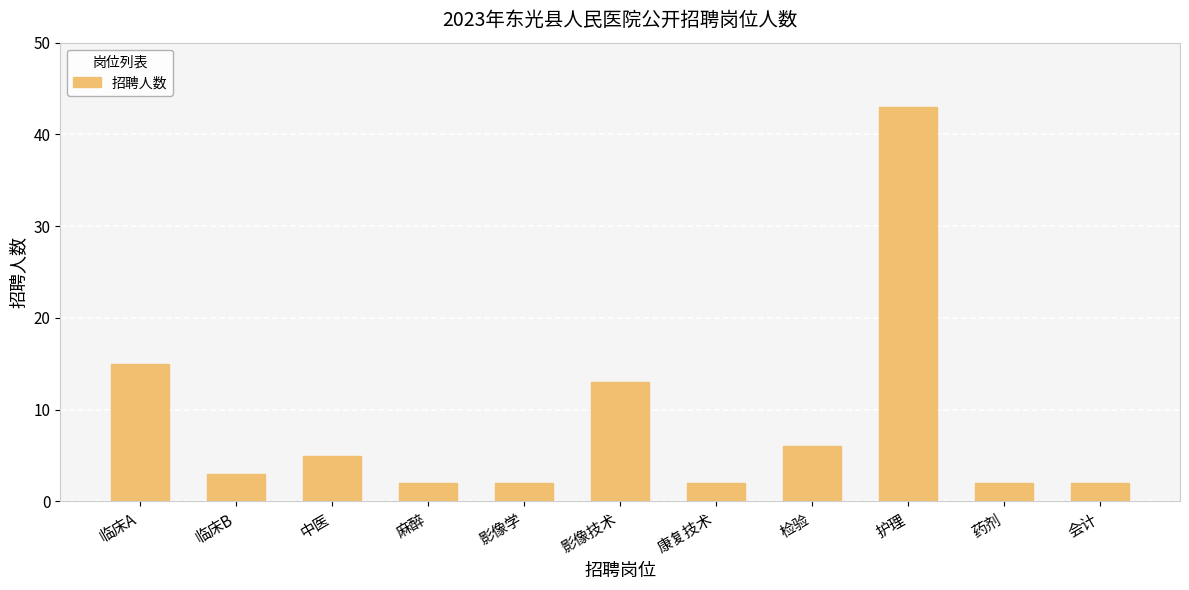

True or false: the data shows 2 at 康复技术.

True